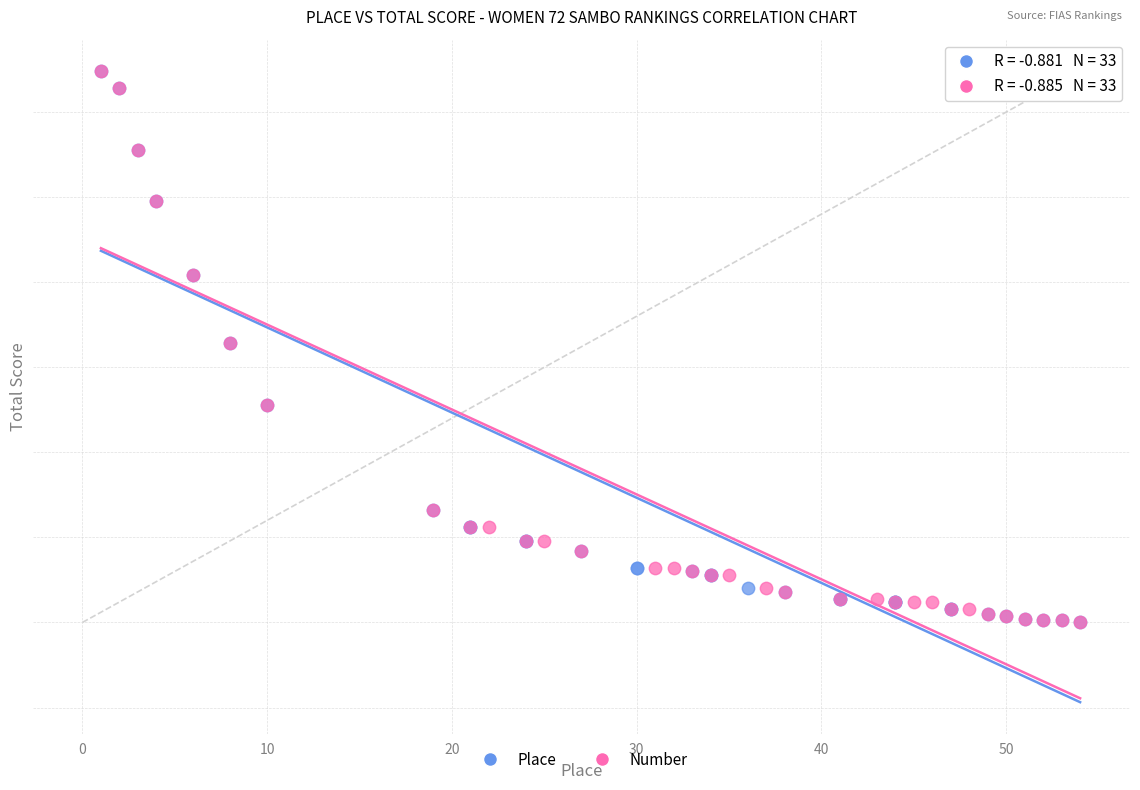

What are all the series names shown in the legend?

Place, Number